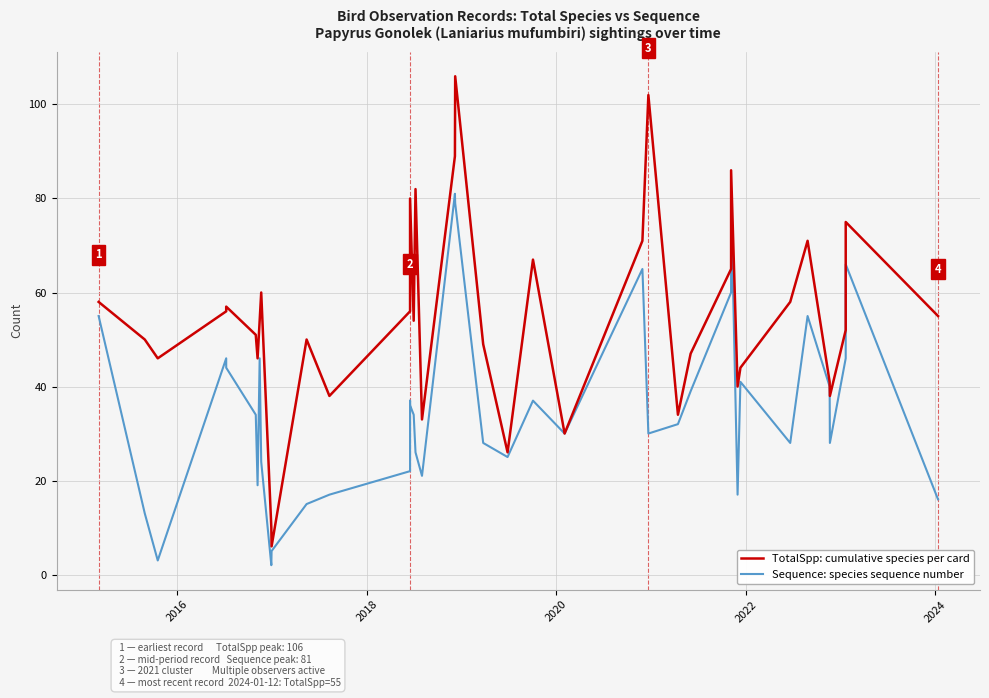

Is it true that Sequence: species sequence number equals 7 at 39?

False